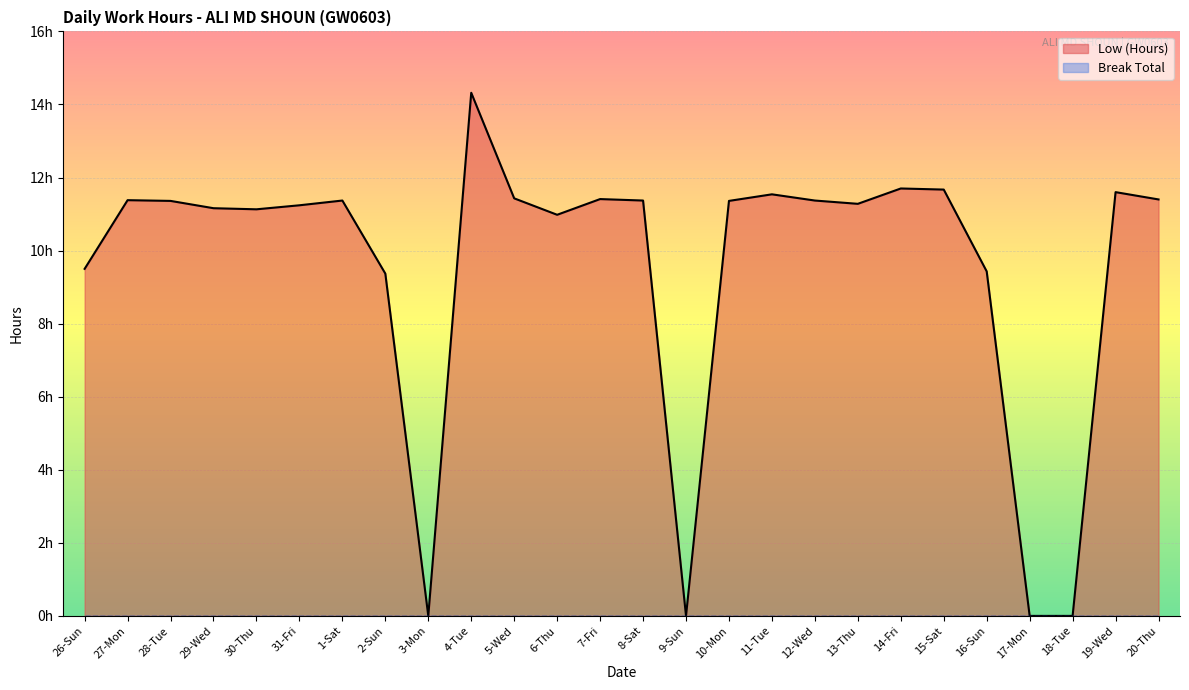

How many points are lower than both their immediate neighbors (excluding endpoints)?

5